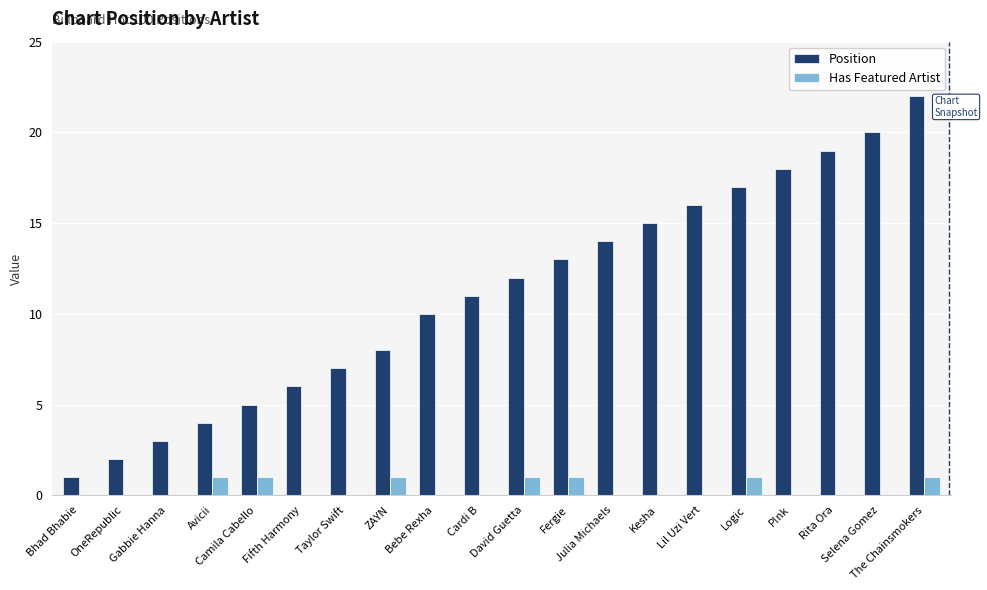

What is the difference between the Has Featured Artist values at Rita Ora and David Guetta?

1